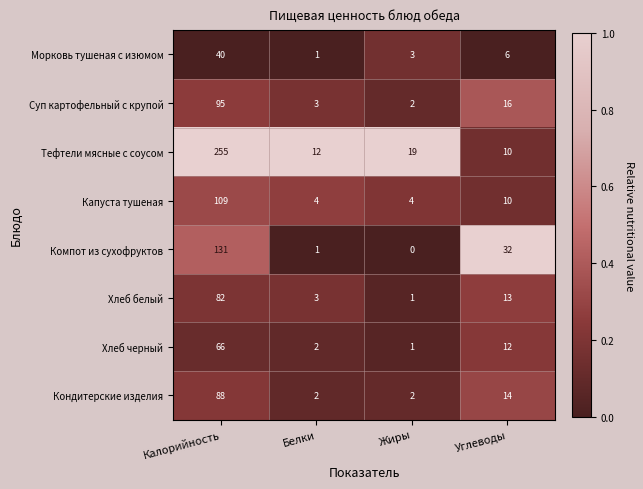

Rank the series at Калорийность from highest to lowest value.

Тефтели мясные с соусом, Компот из сухофруктов, Капуста тушеная, Суп картофельный с крупой, Кондитерские изделия, Хлеб белый, Хлеб черный, Морковь тушеная с изюмом